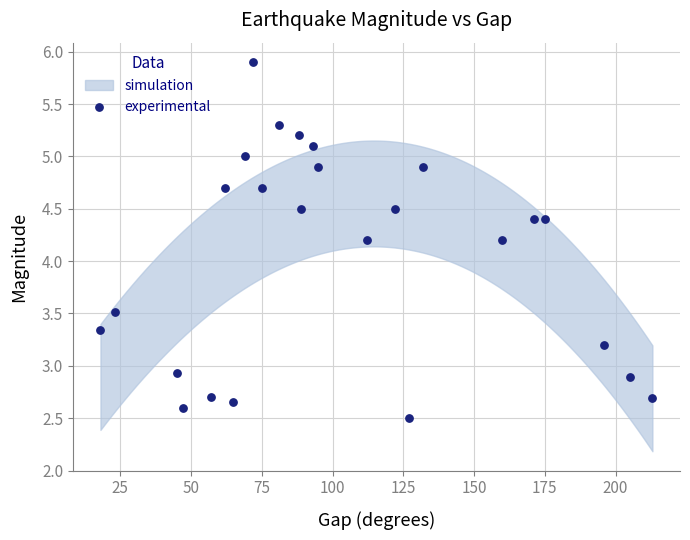

What is the range of Y values (max minus min)?

3.4